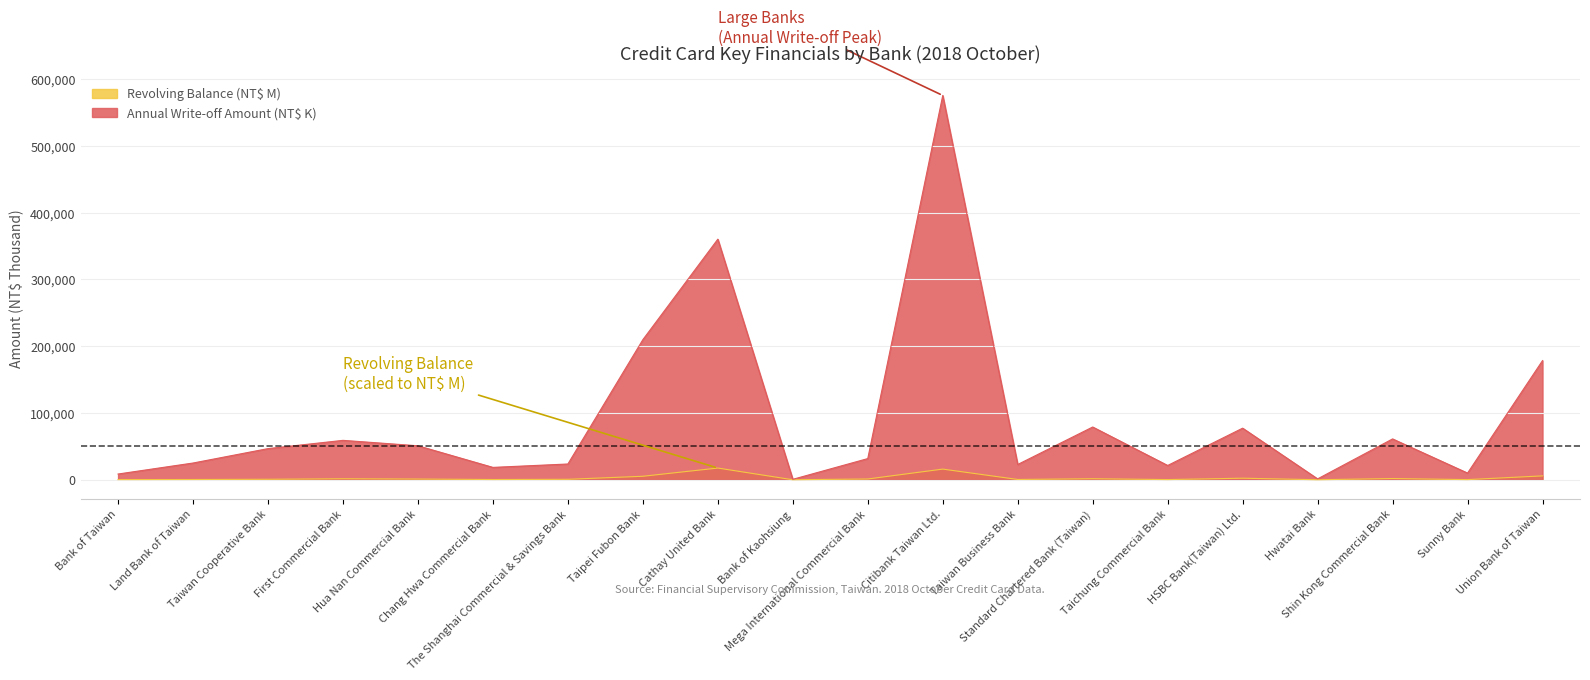

What is the label of the 20th point from the right?

Bank of Taiwan